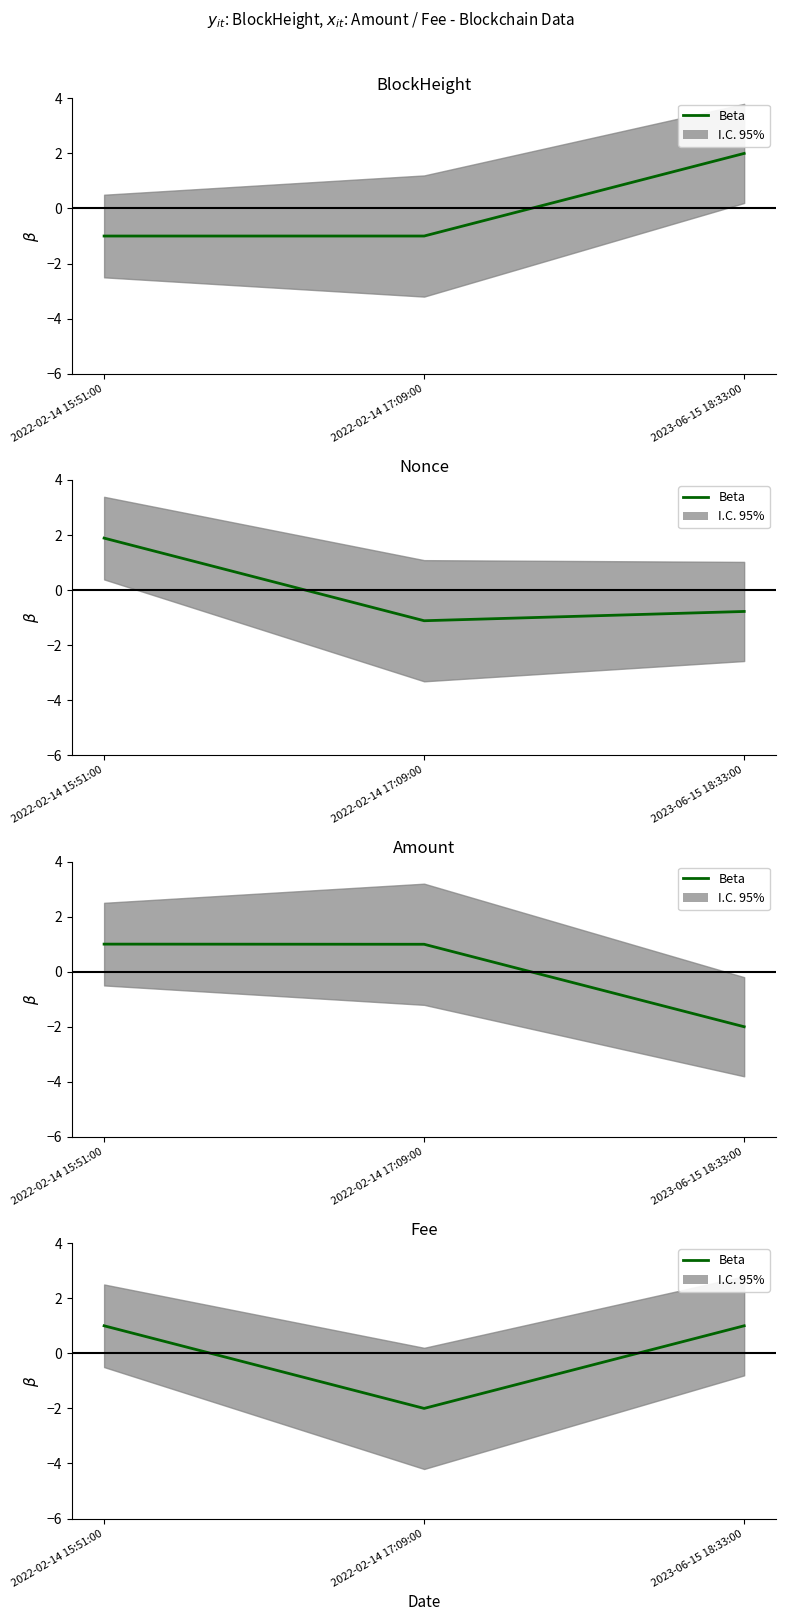

The value at 2022-02-14 15:51:00 is 2. True or false?

False